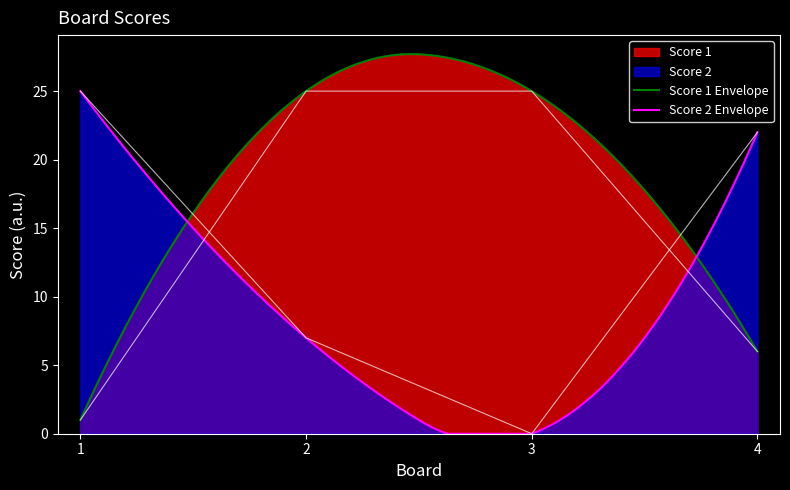

What is the difference between the second highest and minimum values in the Score 1 series?

24